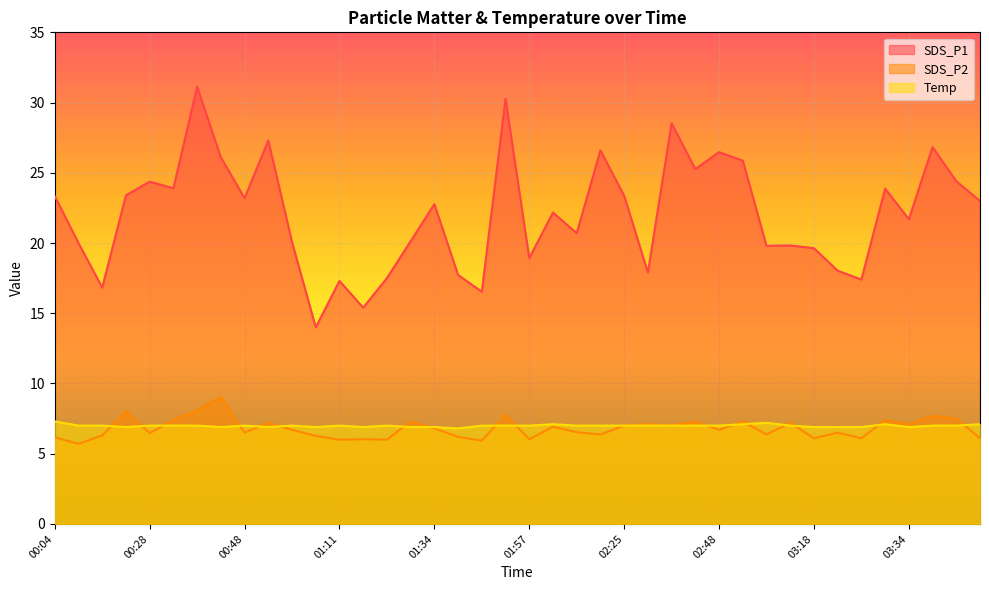

What is the greatest value displayed?

31.1